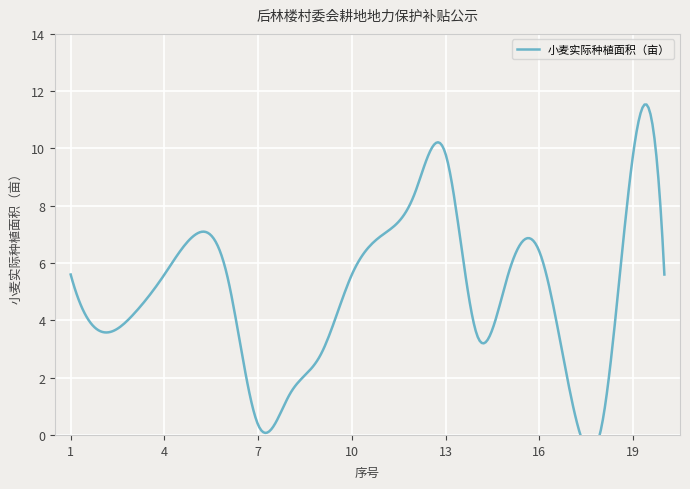

What is the approximate value at 2?

3.6